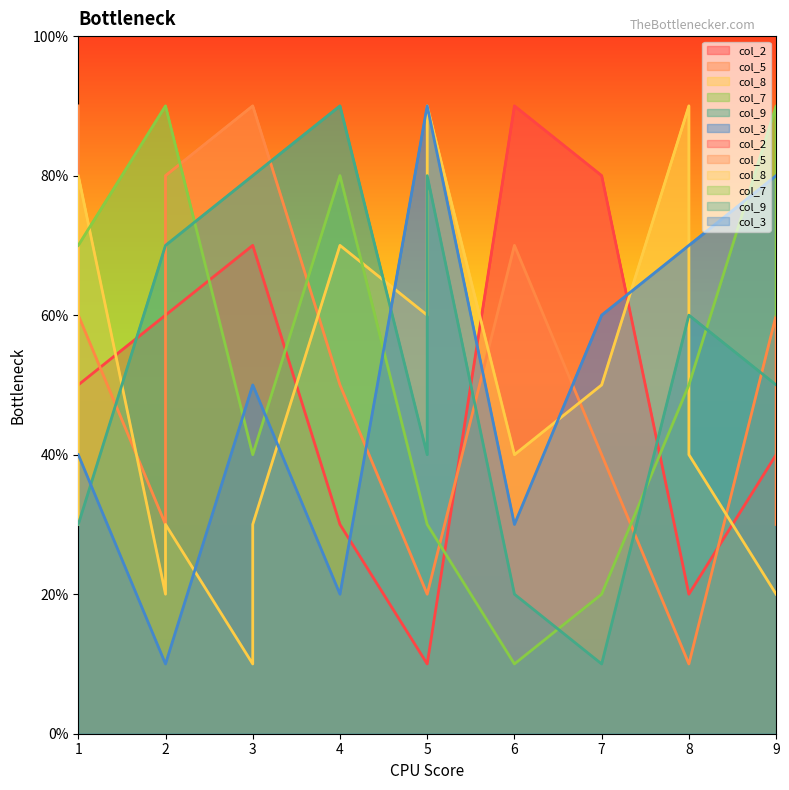

How many col_3 values are between 3 and 7?

10